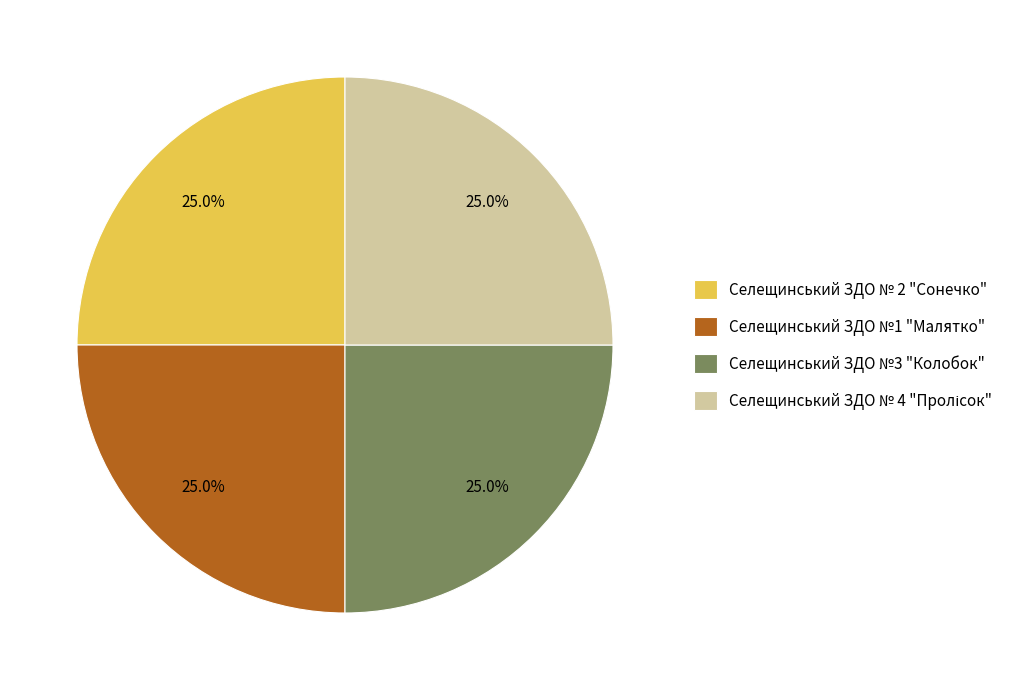

What portion of the pie excludes Селещинський ЗДО №1 "Малятко"?

75.0%